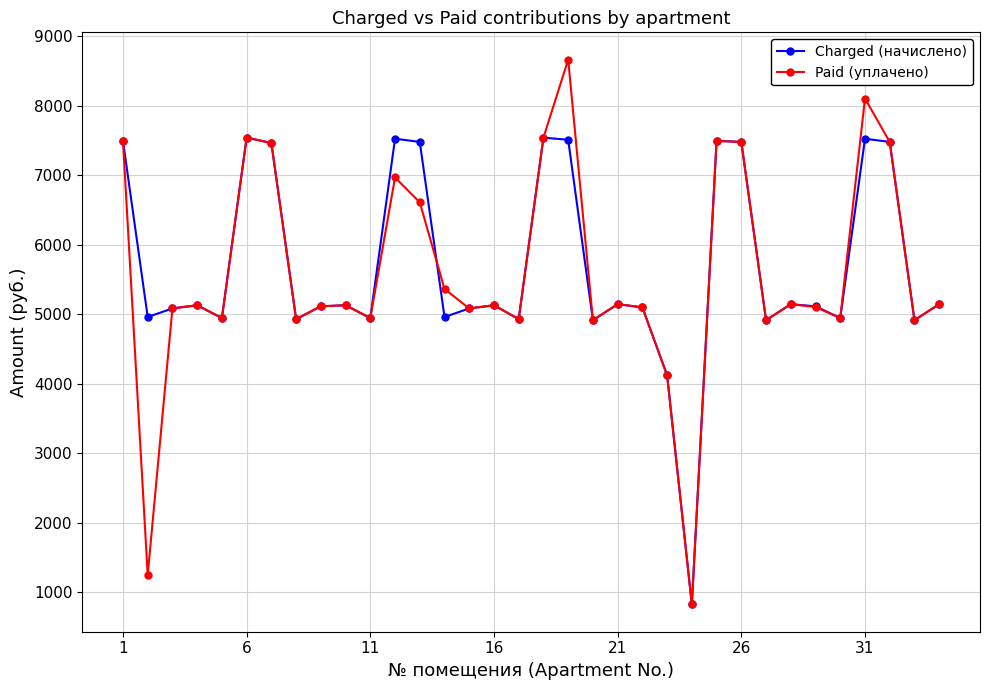

What is the value of the Charged (начислено) point at the 12th from the left?

7526.4